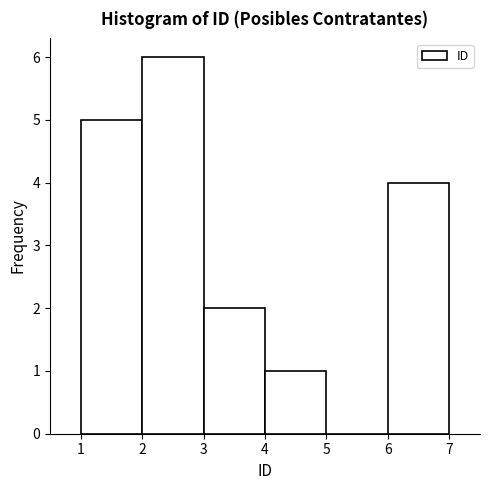

Over which range of the x-axis is the bar tallest?

2 to 3